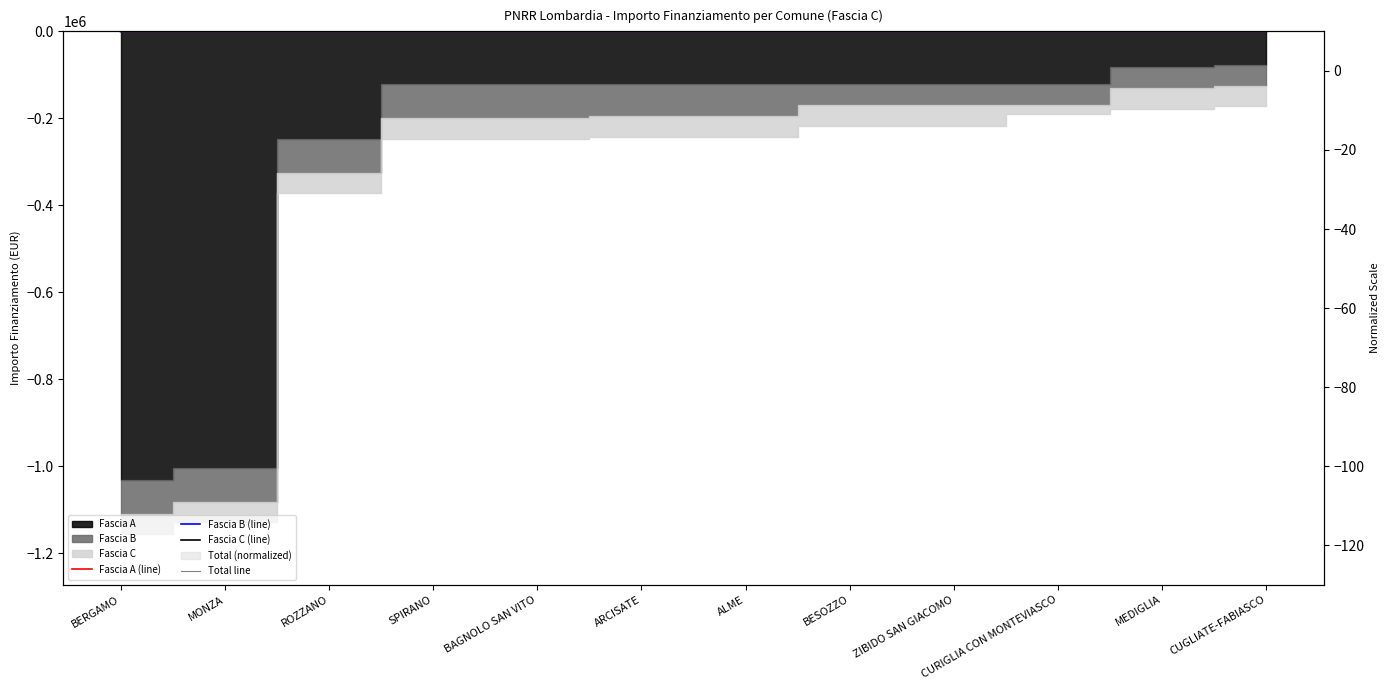

Rank the series at MEDIGLIA from lowest to highest value.

Fascia A (line), Total line, Fascia B (line), Fascia C (line)